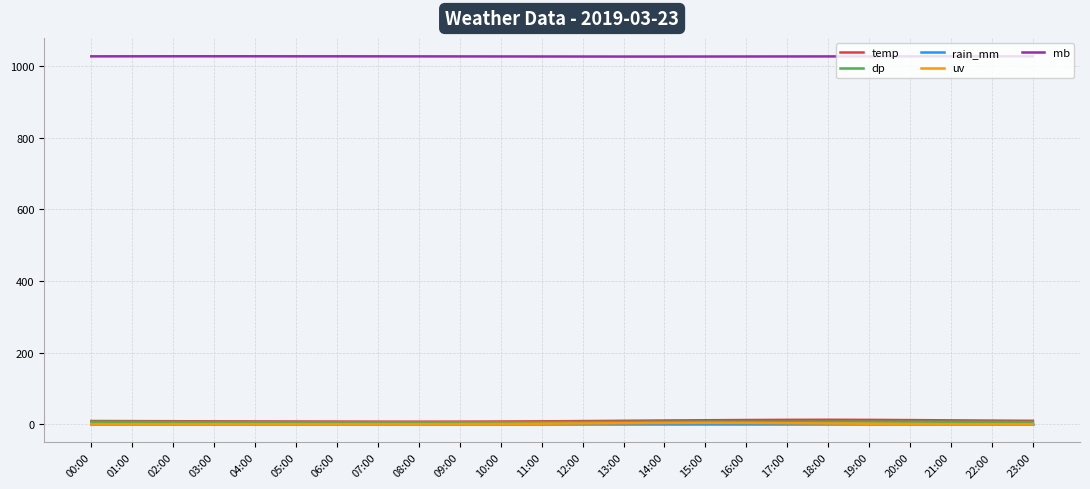

At which label does mb first exceed 1027?

00:00